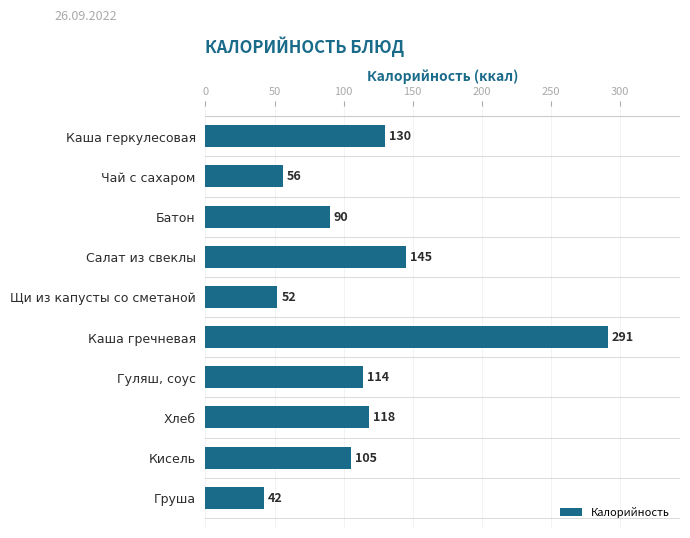

Which category has the highest value across all series?

Каша гречневая